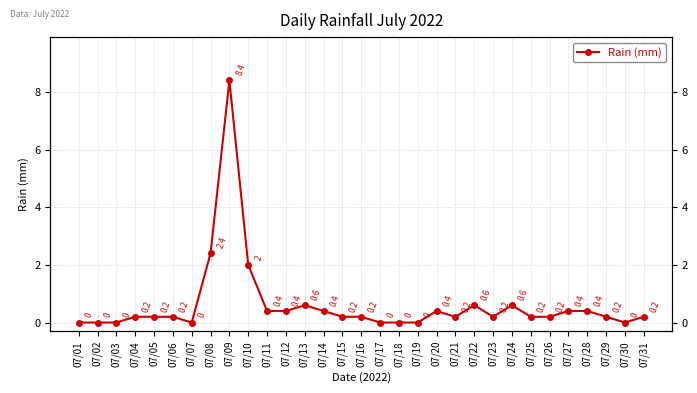

Rank the categories by value from lowest to highest.

07/01, 07/02, 07/03, 07/07, 07/17, 07/18, 07/19, 07/30, 07/04, 07/05, 07/06, 07/15, 07/16, 07/21, 07/23, 07/25, 07/26, 07/29, 07/31, 07/11, 07/12, 07/14, 07/20, 07/27, 07/28, 07/13, 07/22, 07/24, 07/10, 07/08, 07/09